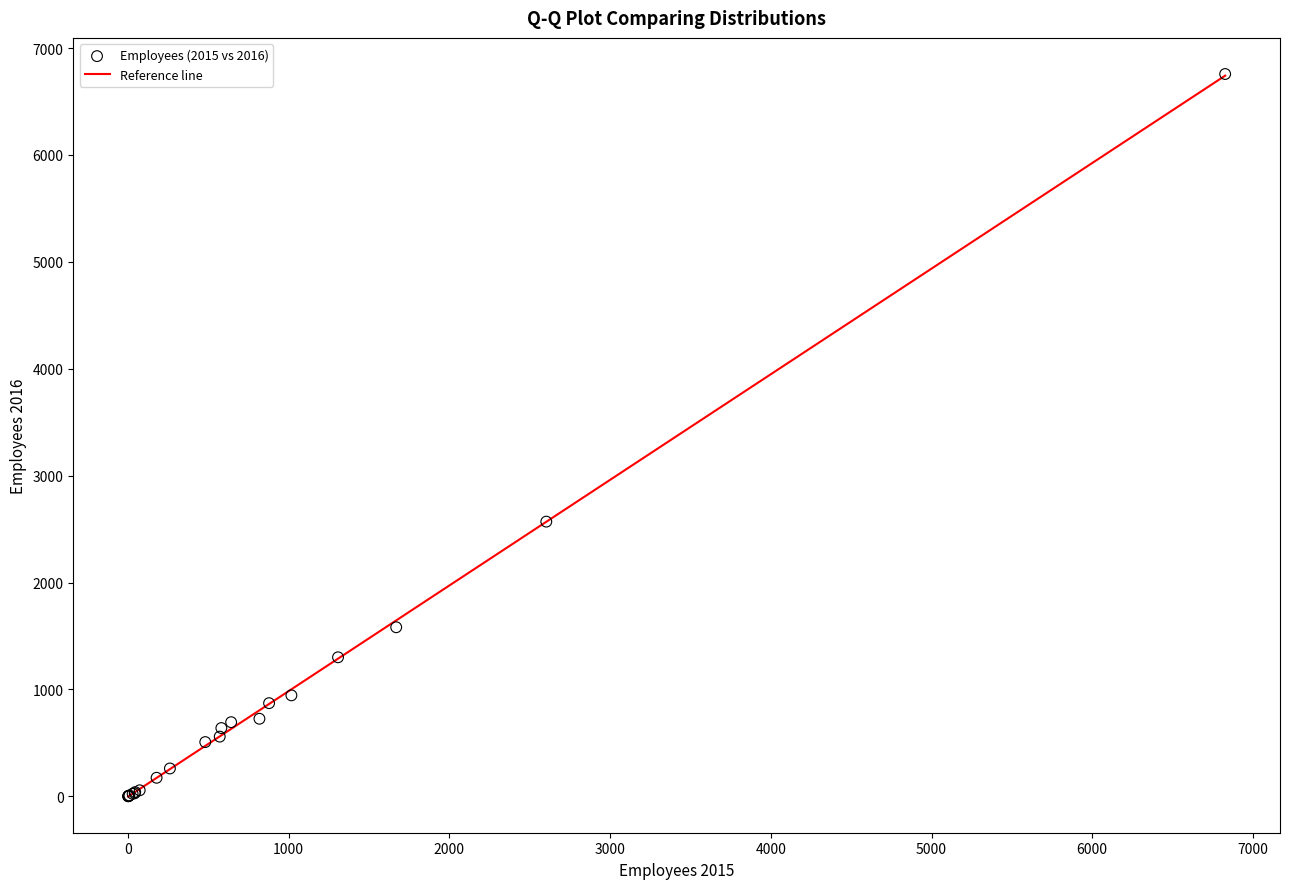

What Y value in the scatter plot is closest to 3379?

2570